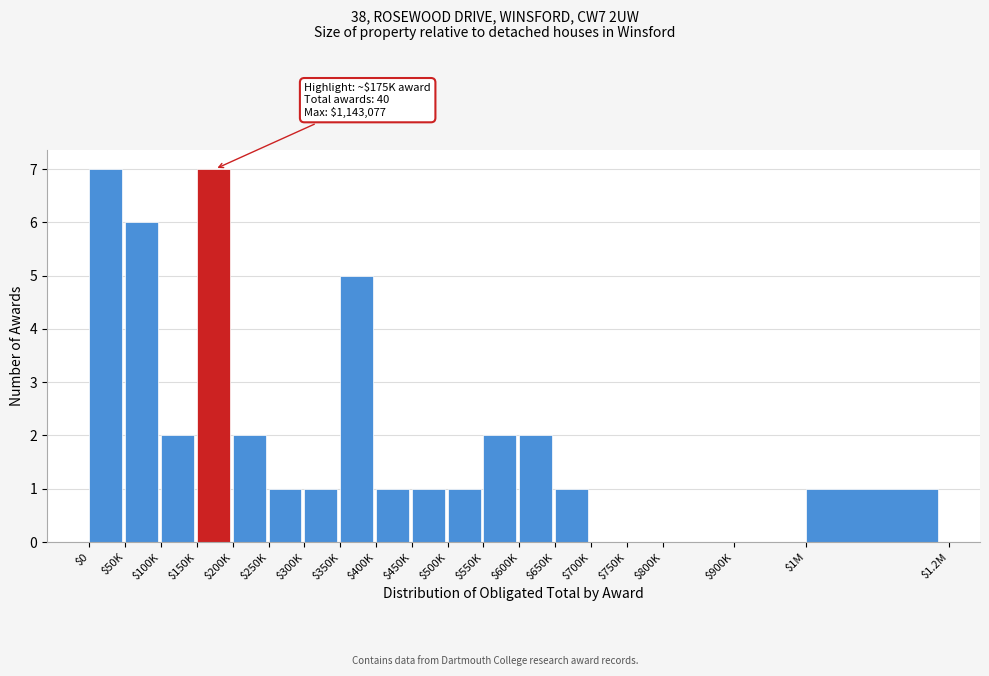

Is it true that the value at $400K is 0?

False